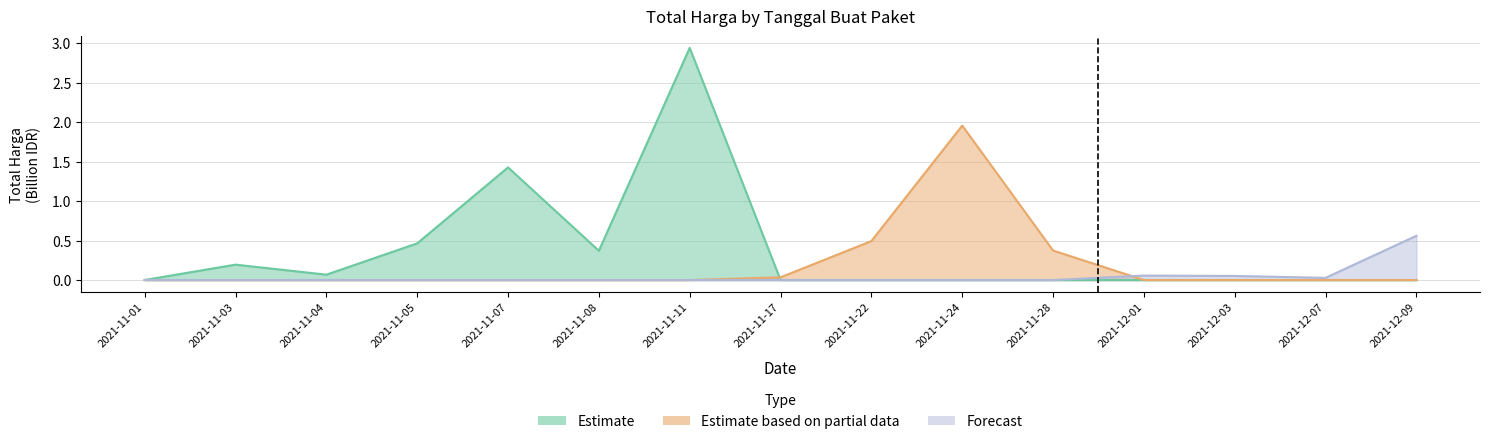

What is the difference between the second highest and minimum values in the Forecast series?

0.1